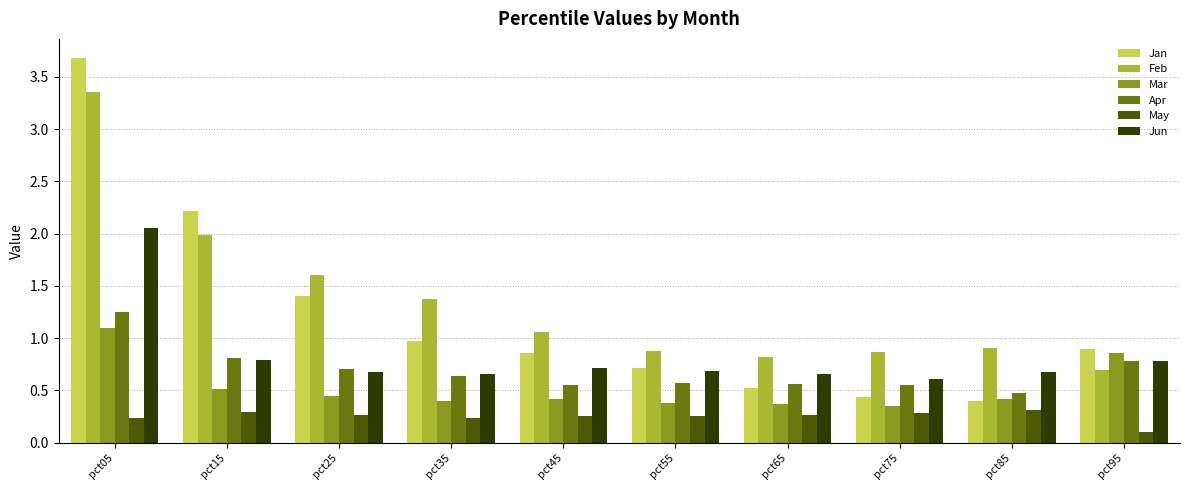

Which series has the widest spread of values?

Jan